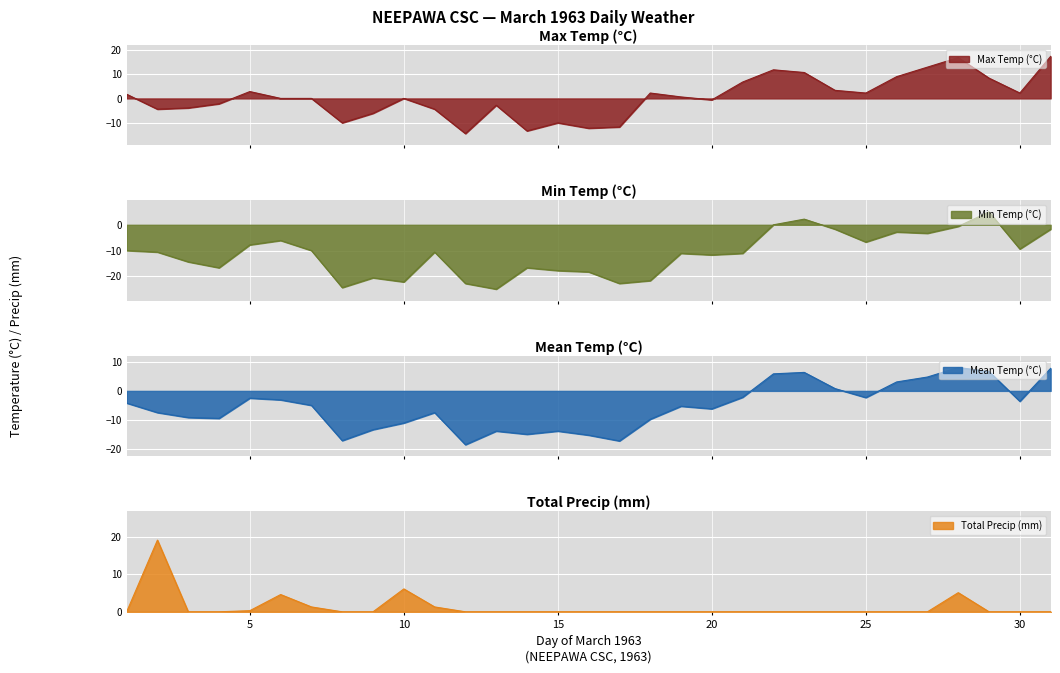

At which category does Mean Temp (°C) reach its first local valley?

04